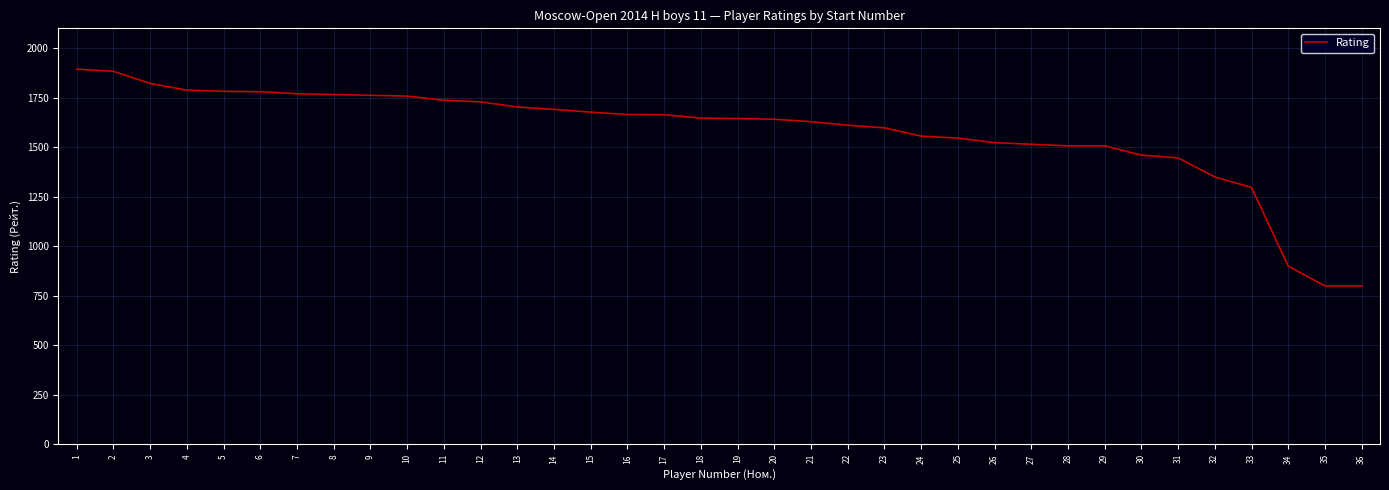

What is the minimum value shown in the chart?

800